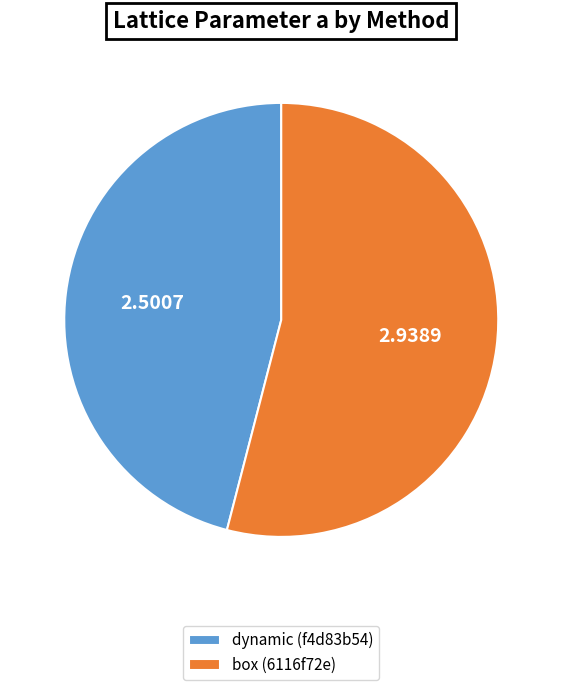

The dynamic (f4d83b54) slice represents 46% of the pie. True or false?

True